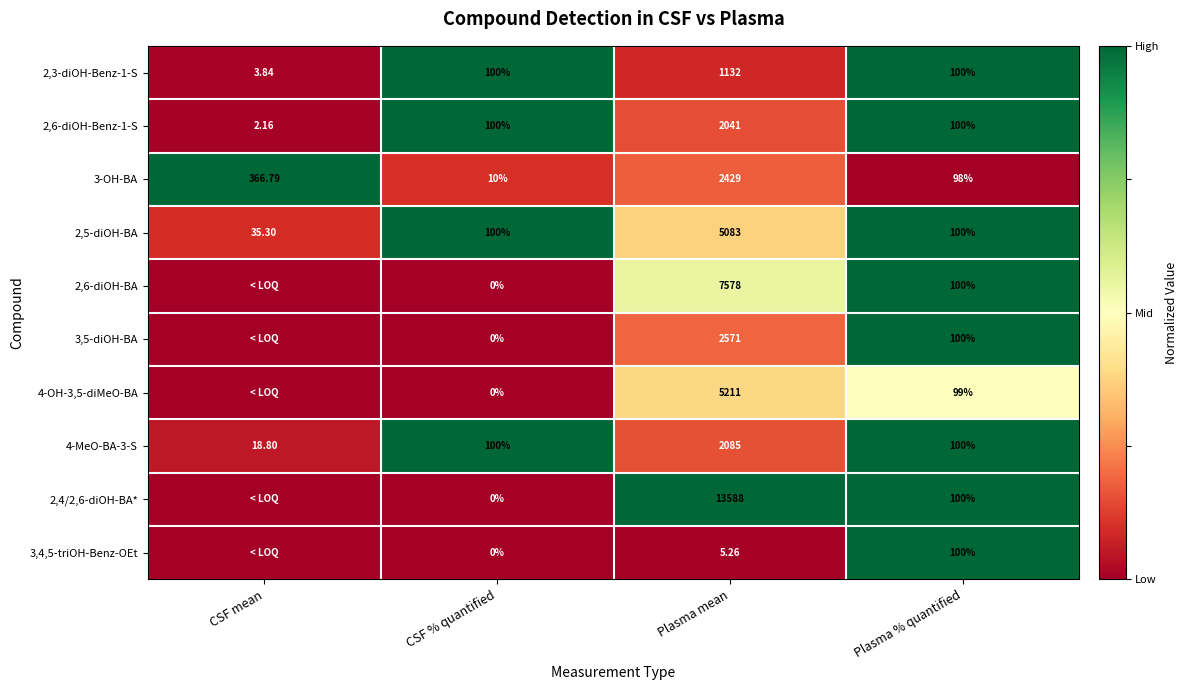

Which has a higher value, CSF % quantified or CSF mean?

CSF % quantified